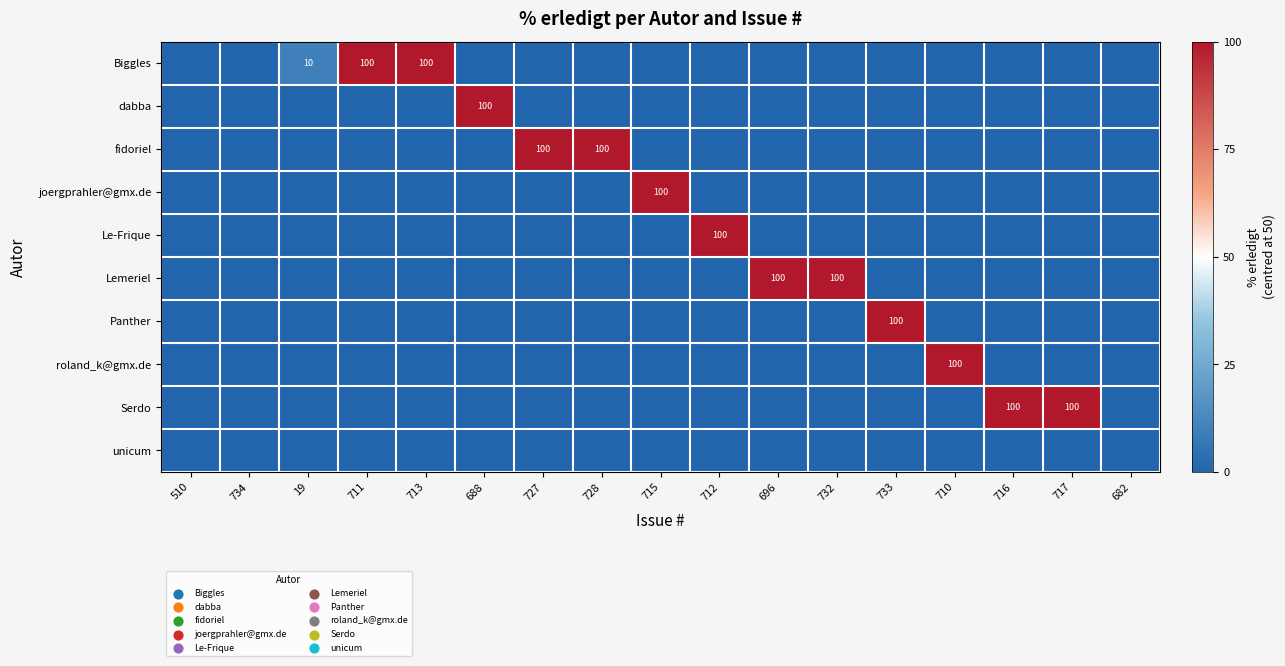

Is it true that roland_k@gmx.de equals 100 at 710?

True